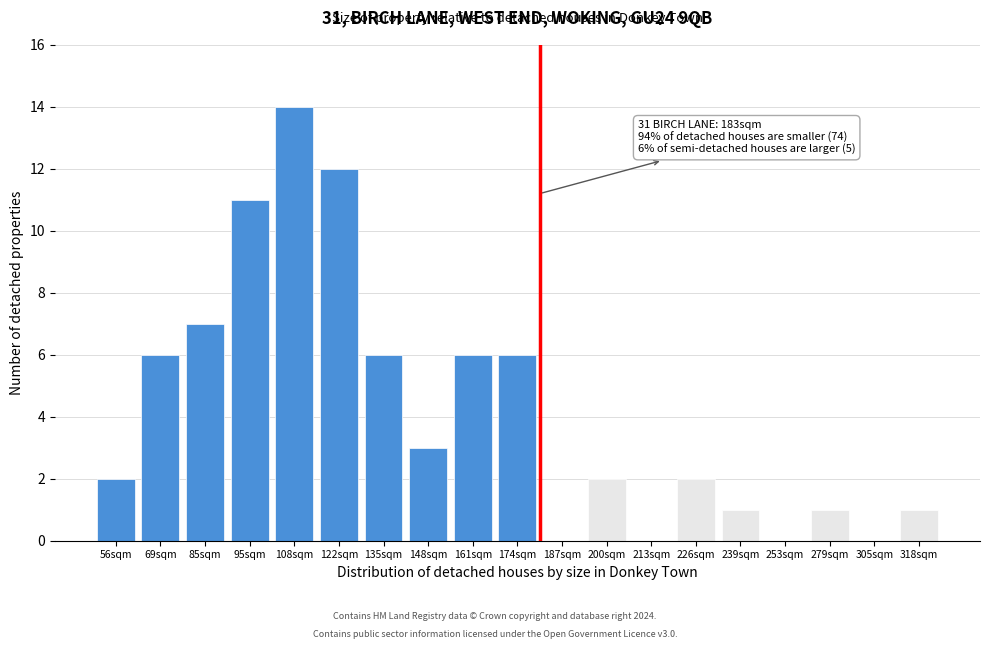

Reading left to right, list all the values displayed in this chart.

56sqm=2	69sqm=6	85sqm=7	95sqm=11	108sqm=14	122sqm=12	135sqm=6	148sqm=3	161sqm=6	174sqm=6	187sqm=0	200sqm=2	213sqm=0	226sqm=2	239sqm=1	253sqm=0	279sqm=1	305sqm=0	318sqm=1